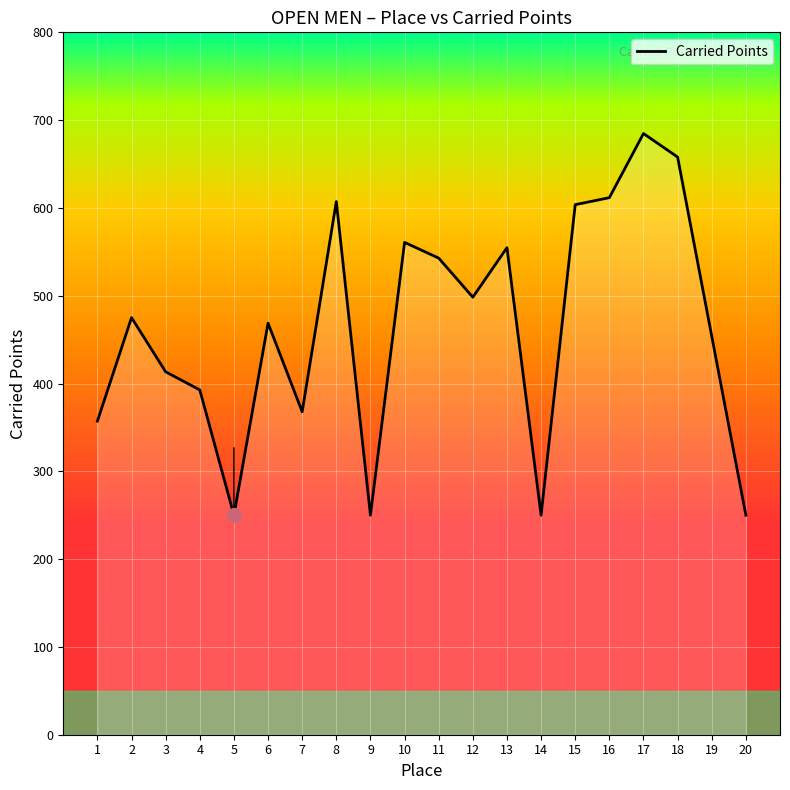

Reading right to left, list all the values displayed in this chart.

250.0	453.9	657.9	684.7	611.7	603.7	250.0	554.7	498.3	542.8	560.8	250.0	607.2	367.8	468.8	250.0	392.7	413.3	475.0	357.2